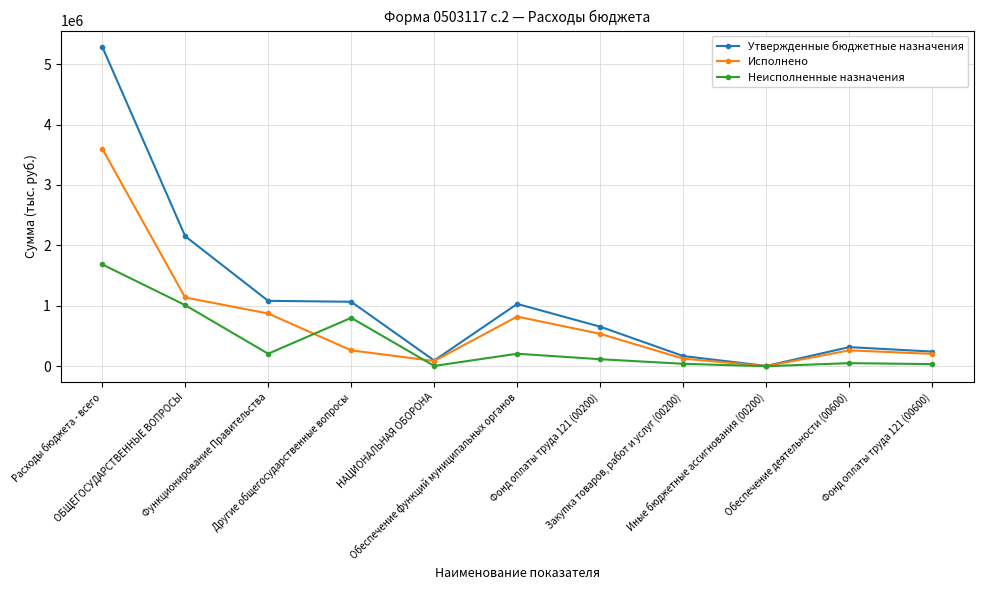

Which series has the largest total across all categories?

Утвержденные бюджетные назначения